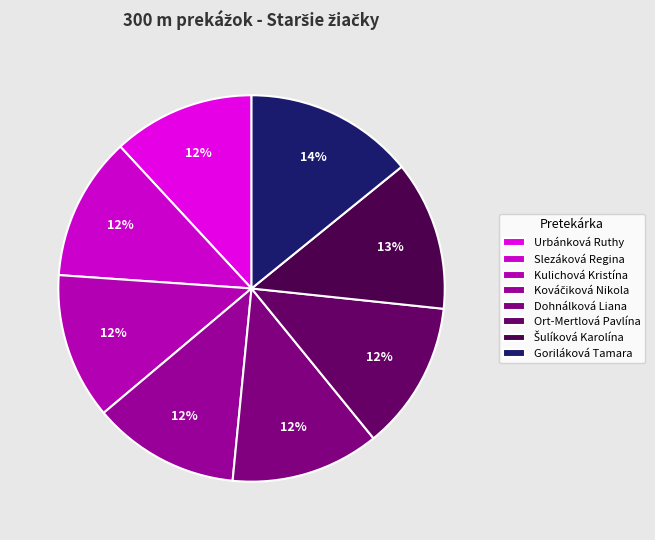

What is the ratio of the value at Kulichová Kristína to the value at Slezáková Regina?

1.0